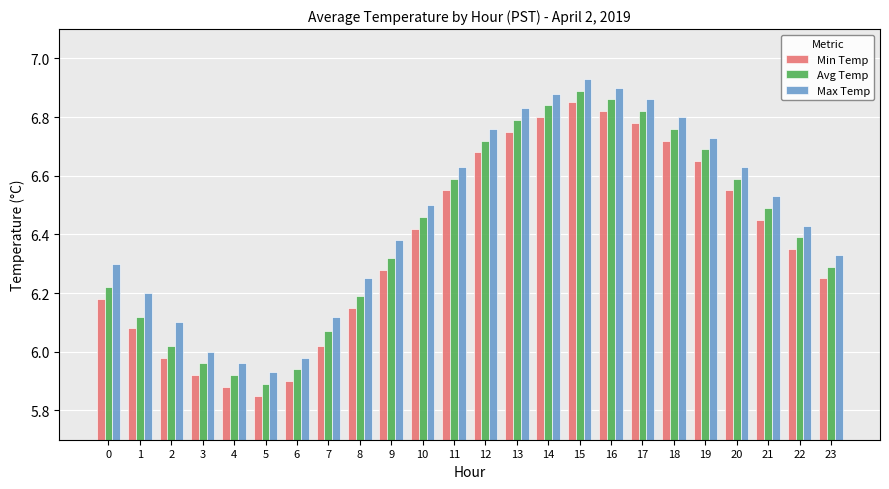

How many bars are there in each group?

3